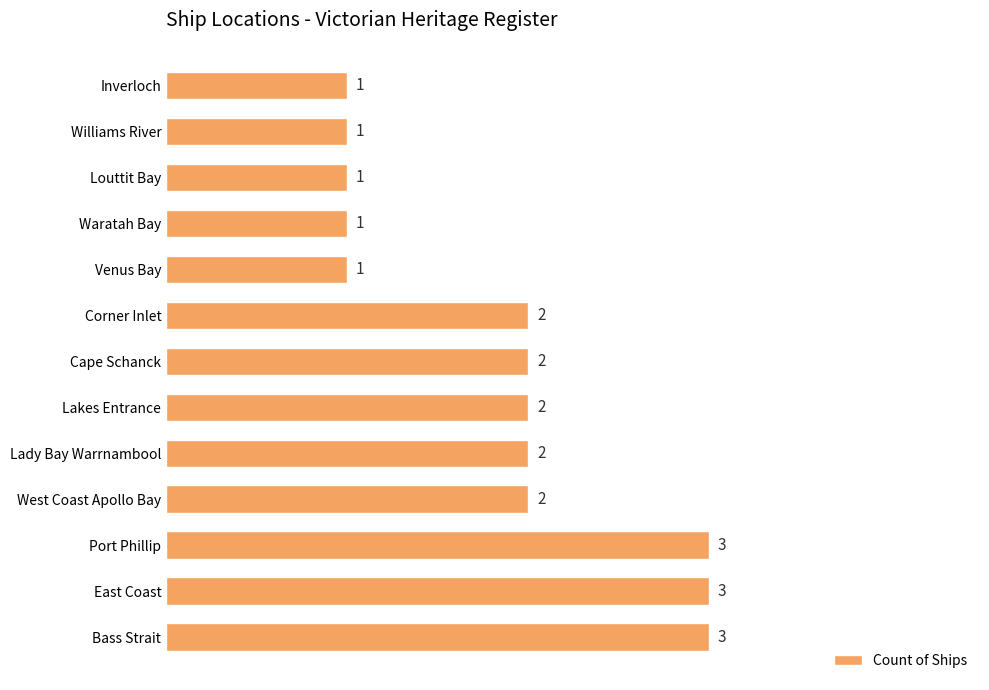

Are the bars grouped side by side (vs. stacked)?

No